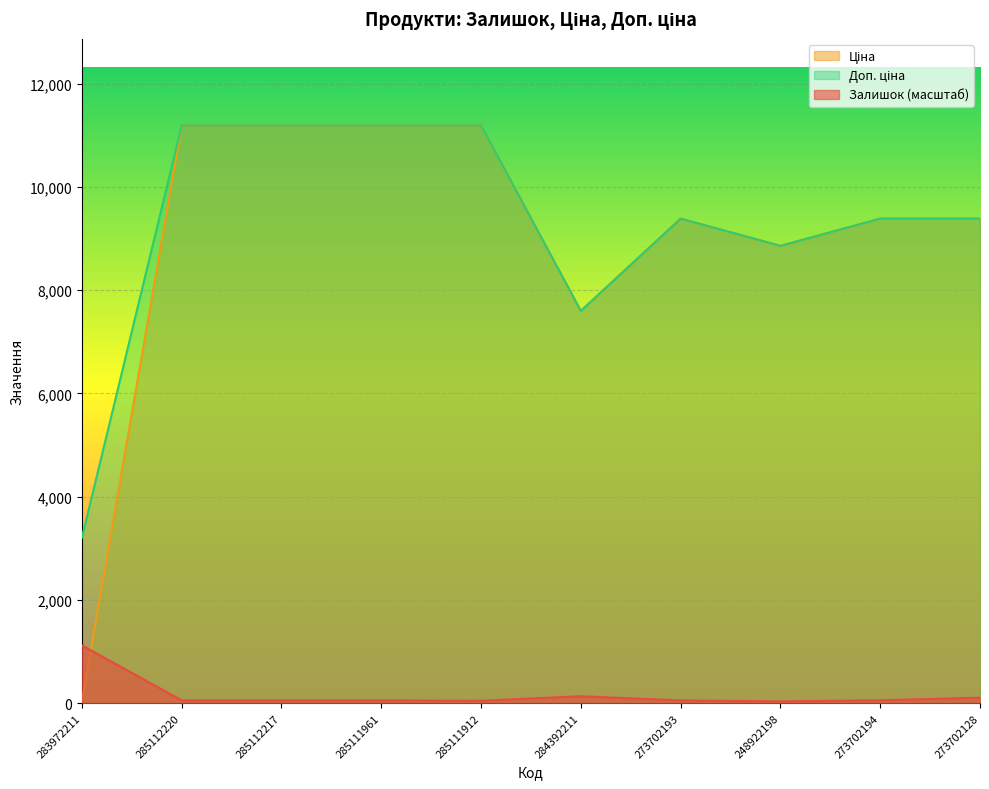

Reading left to right, list all the values displayed in this chart.

Залишок: 1118.8	52.8	52.8	52.8	46.6	133.6	52.8	34.2	55.9	105.7
Ціна: 32.0	11188.2	11188.2	11188.2	11188.2	7596.5	9384.0	8856.7	9384.0	9384.0
Доп. ціна: 3205.0	11188.2	11188.2	11188.2	11188.2	7596.5	9384.0	8856.7	9384.0	9384.0